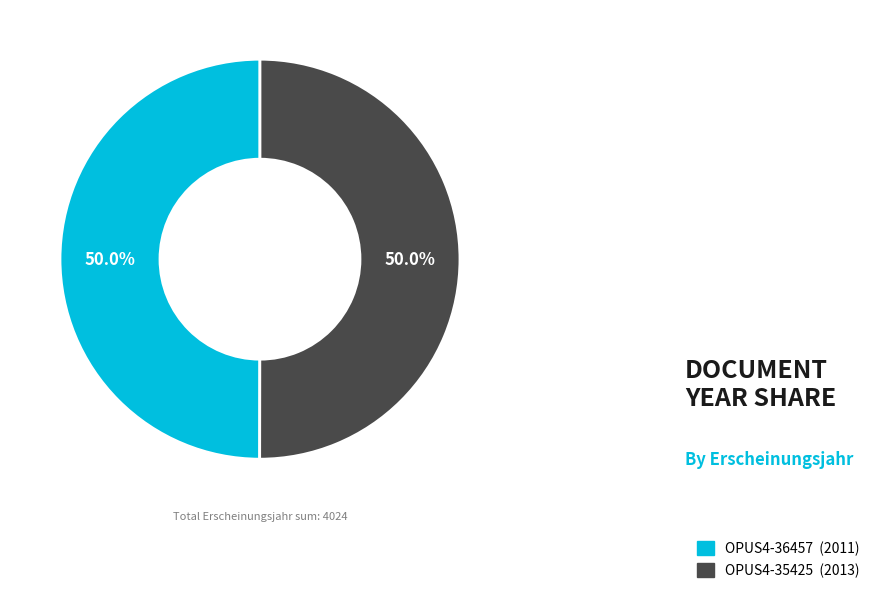

Approximately how many times larger is the value at OPUS4-35425 compared to OPUS4-36457?

1.0